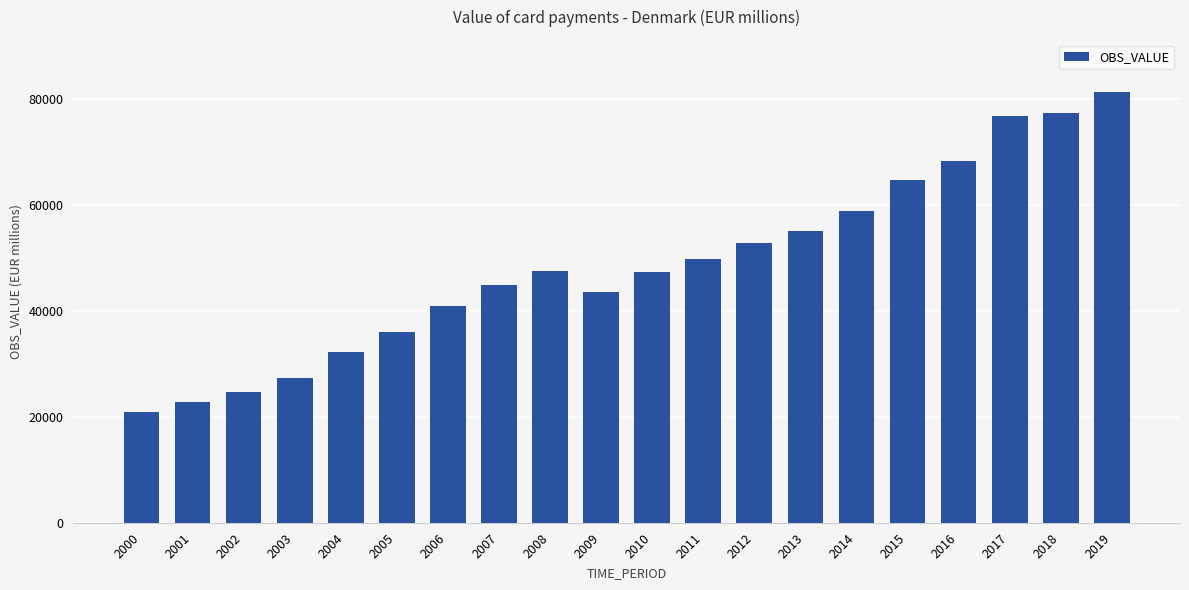

How many values are below 47470?

10